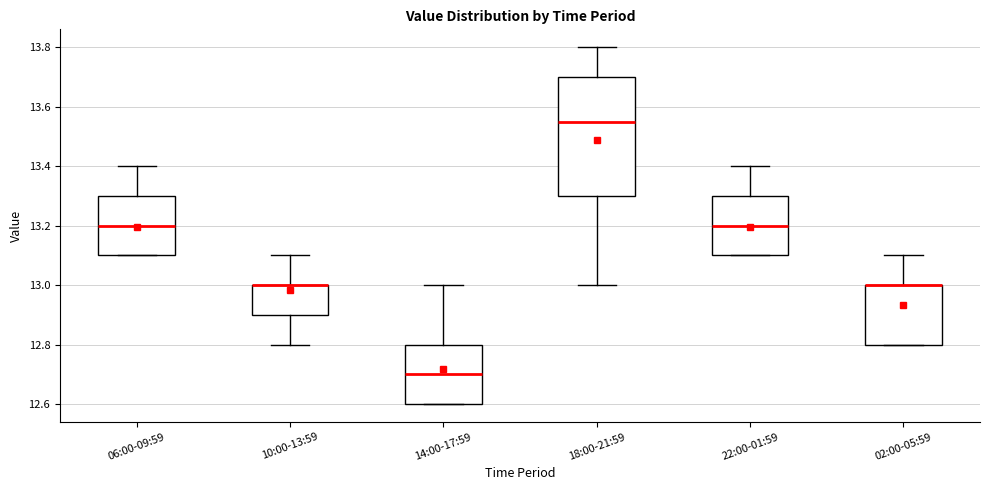

Reading left to right, read every box against the y-axis: the position of its median line, the range the box covers, and the ends of its whiskers. The values are not printed on the chart, so give them approximately, as read against the axis.

06:00-09:59: median 13.20, box 13.10 to 13.30, whiskers 13.10 to 13.40
10:00-13:59: median 13.00 (drawn on the box's upper edge), box 12.90 to 13.00, whiskers 12.80 to 13.10
14:00-17:59: median 12.70, box 12.60 to 12.80, whiskers 12.60 to 13.00
18:00-21:59: median 13.56, box 13.30 to 13.70, whiskers 13.00 to 13.80
22:00-01:59: median 13.20, box 13.10 to 13.30, whiskers 13.10 to 13.40
02:00-05:59: median 13.00 (drawn on the box's upper edge), box 12.80 to 13.00, whiskers 12.80 to 13.10